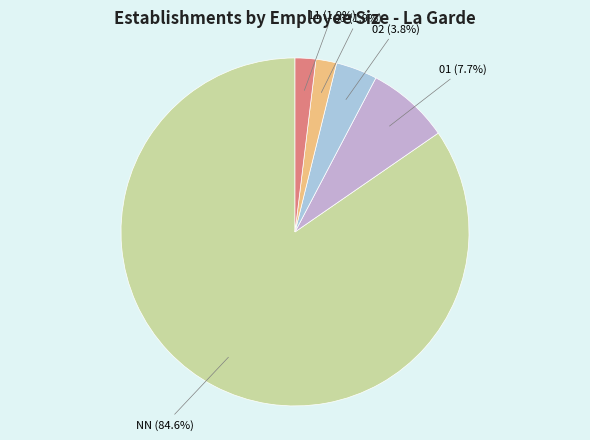

Is the sum of NN and 03 greater than half?

Yes